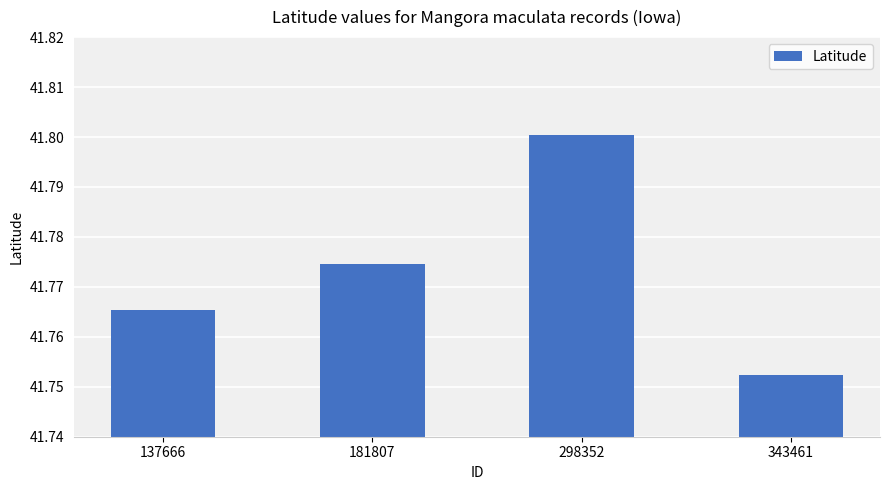

Is it true that the value at 181807 is 58.8?

False